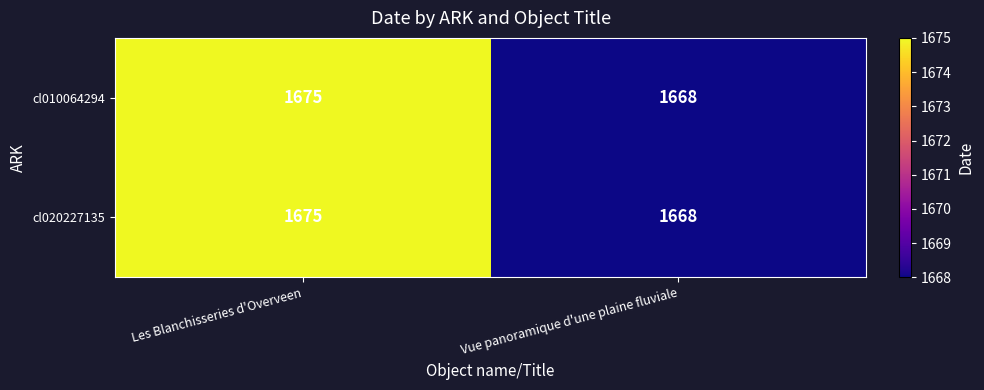

Reading left to right, transcribe all the data shown in this chart.

cl010064294: Les Blanchisseries d'Overveen=1675	Vue panoramique d'une plaine fluviale=1668
cl020227135: Les Blanchisseries d'Overveen=1675	Vue panoramique d'une plaine fluviale=1668